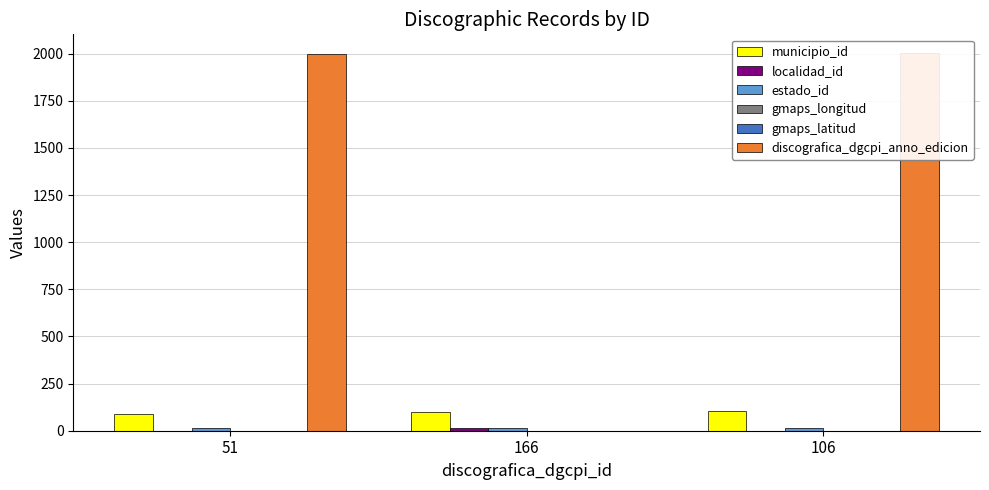

Which series has the largest total across all categories?

discografica_dgcpi_anno_edicion